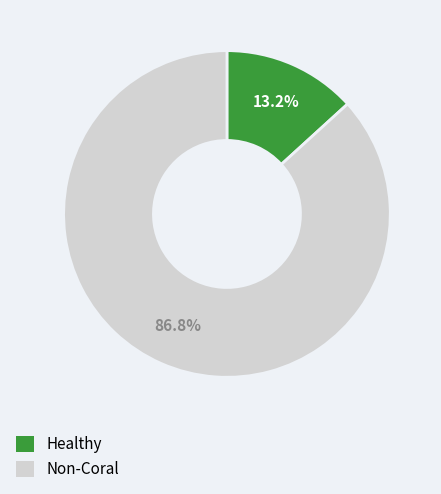

Rank the categories by value from lowest to highest.

Healthy, Non-Coral